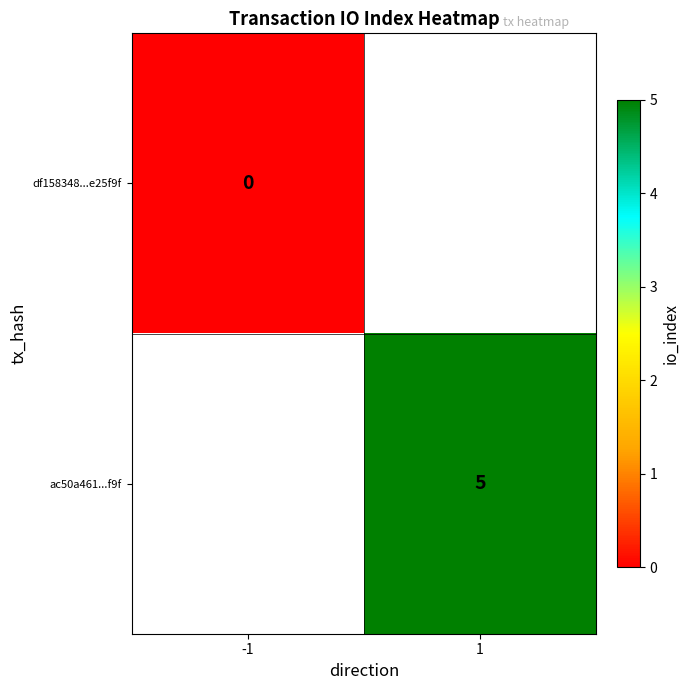

The ac50a461...f9f series shows 5 at 1. True or false?

True